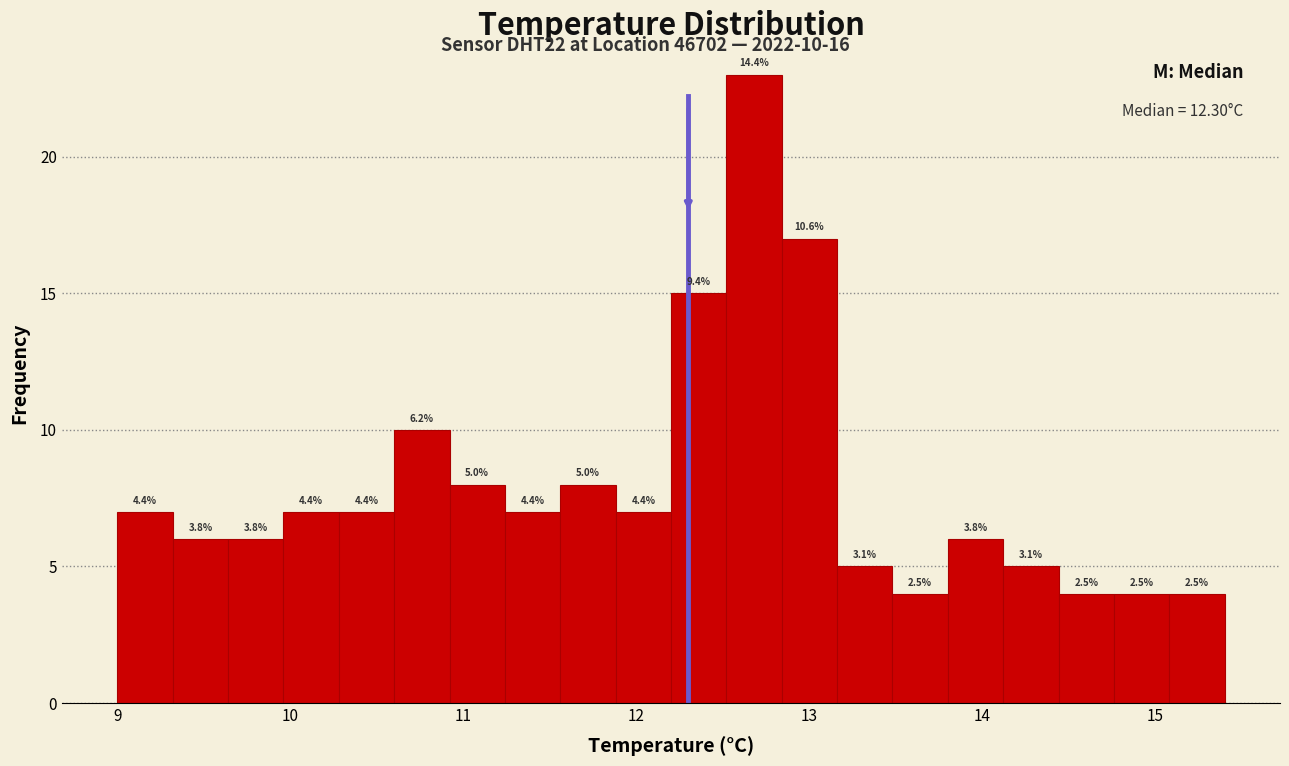

Read against the x-axis, roughly where is the centre of the tallest bar?

12.7